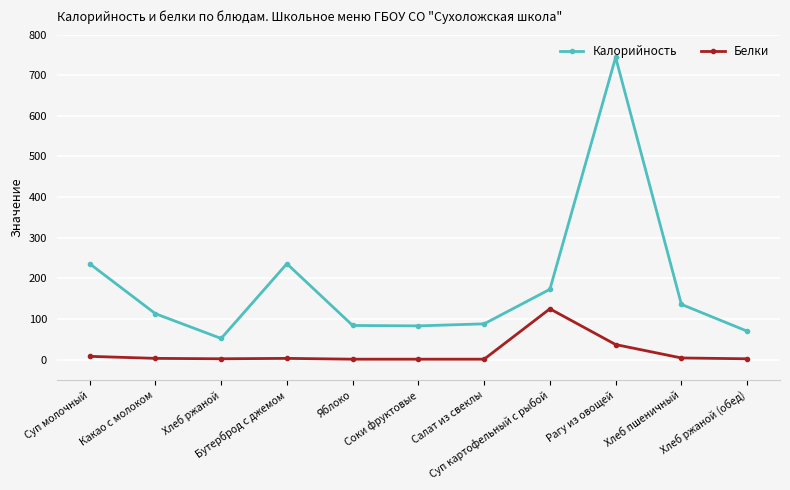

What is the total value across all series at Хлеб пшеничный?

140